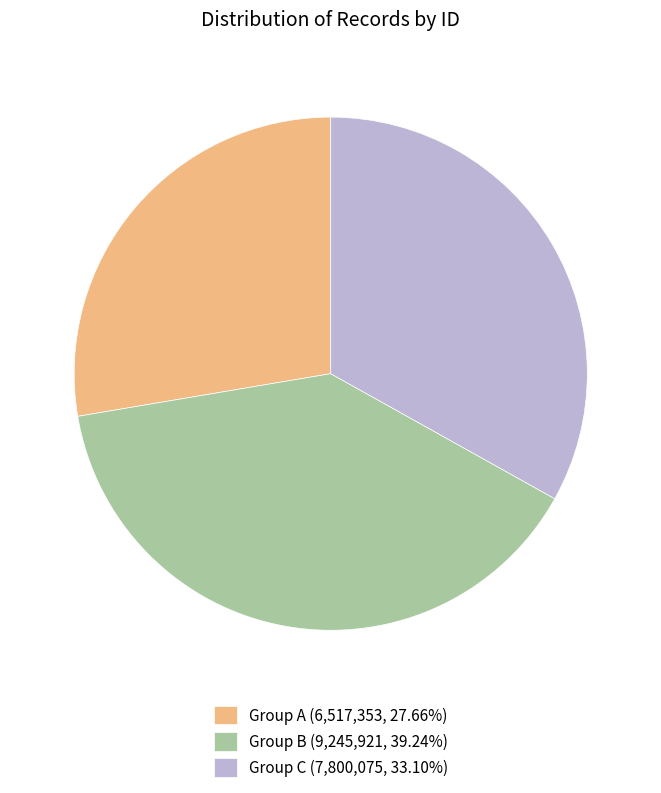

How many slices are in this pie chart?

3